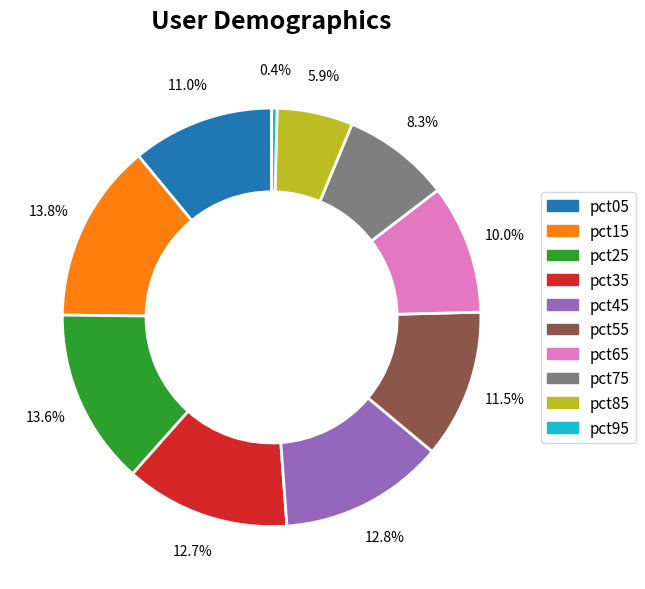

To the nearest percent, what is the difference between the pct45 and pct95 slice percentages?

12%